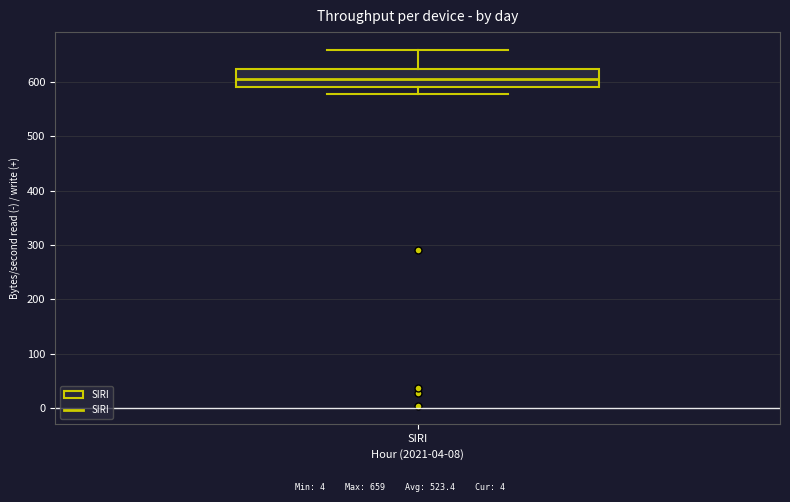

Where does the lower whisker of the box for SIRI end on the y-axis? The values are not printed on the chart, so give them approximately, as read against the axis.

580